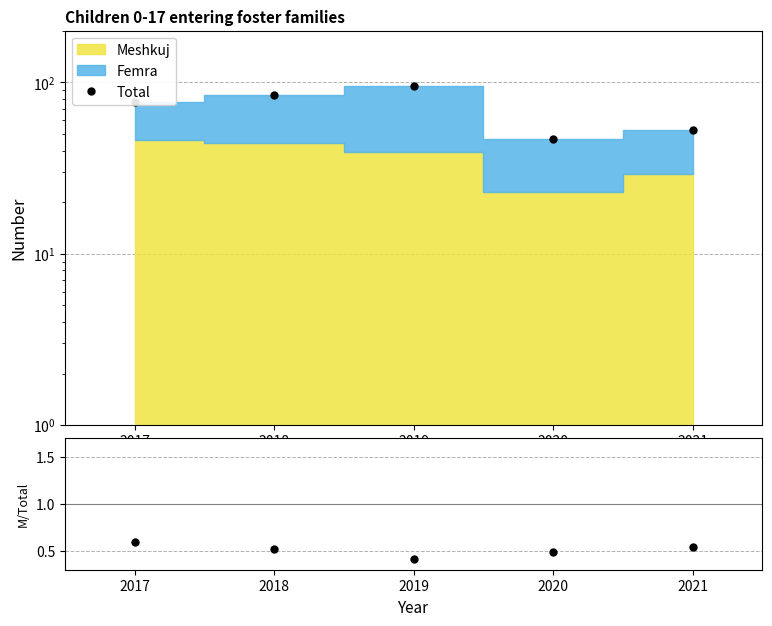

True or false: Total and Meshkuj/Total cross at least once.

False